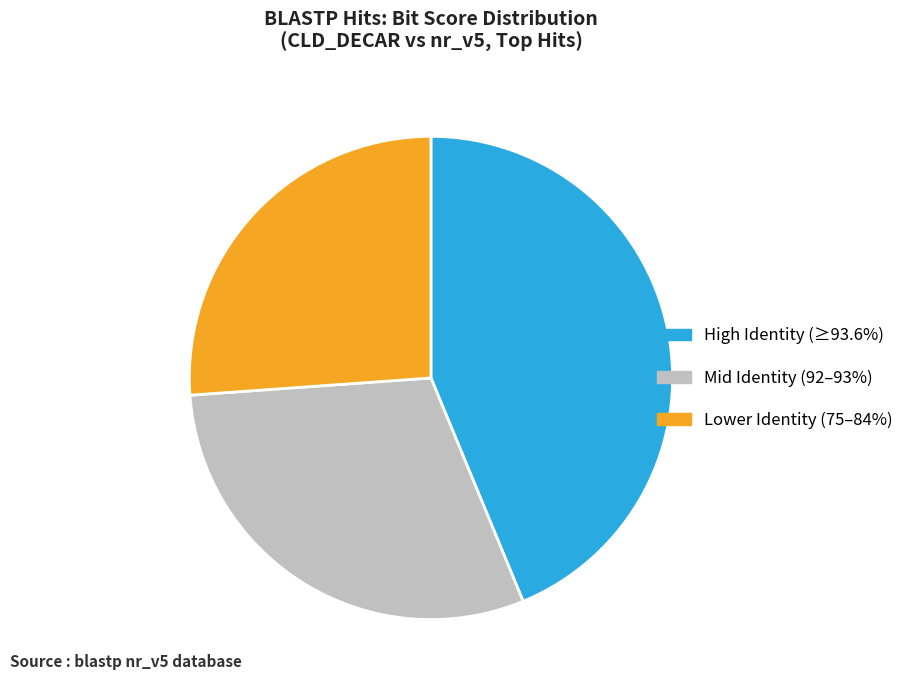

Combined, do High Identity (≥93.6%) and Lower Identity (75–84%) account for over 50%?

Yes